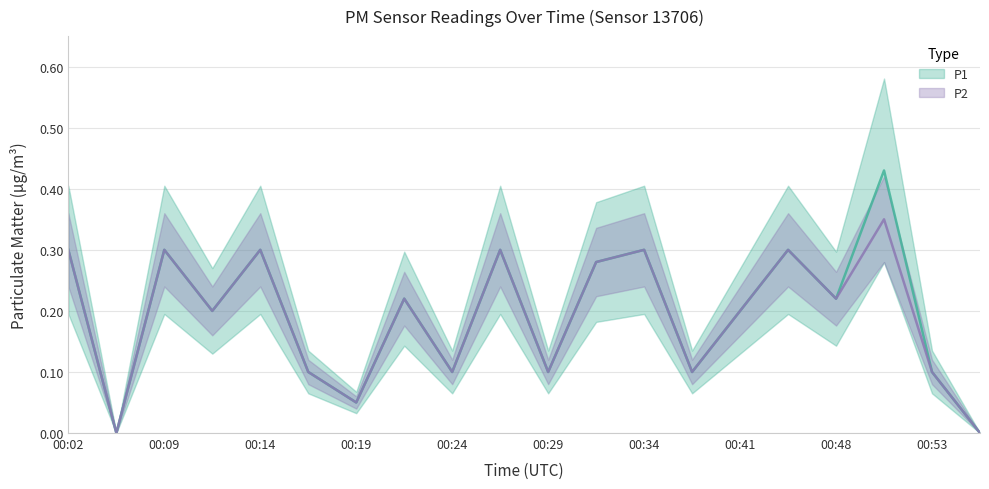

True or false: P2 and P1 cross at least once.

False